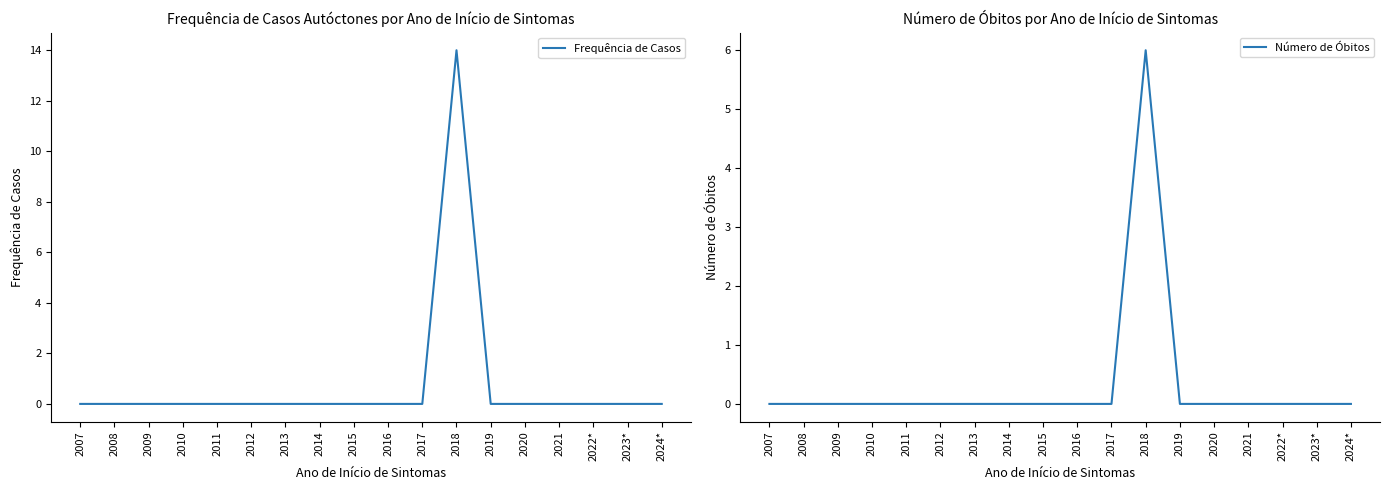

At which category is the sum across all series the highest?

2018